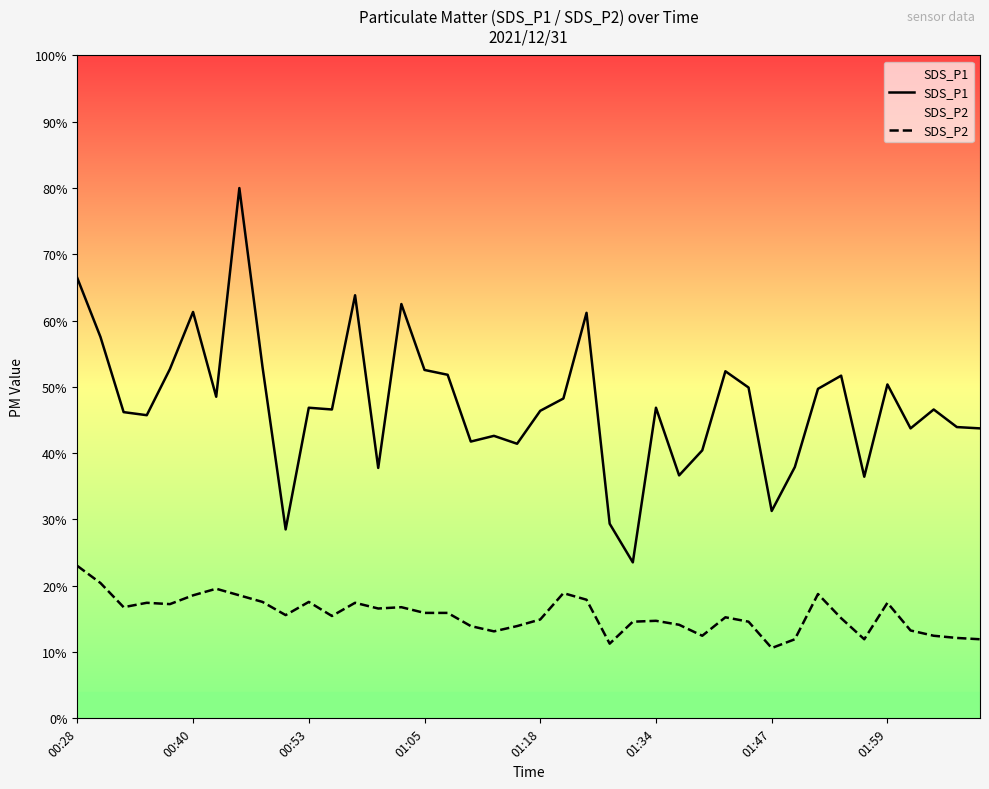

What position from the left is 36?

37